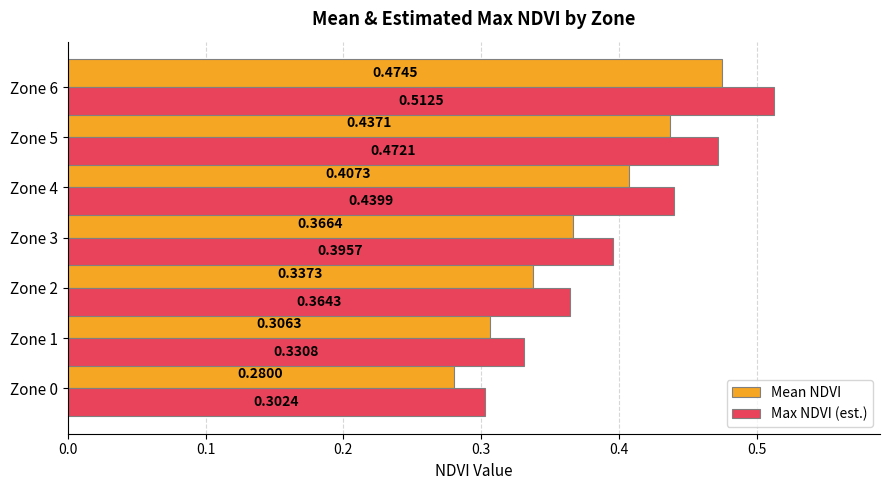

What is the sum of all Max NDVI (est.) values?

2.8